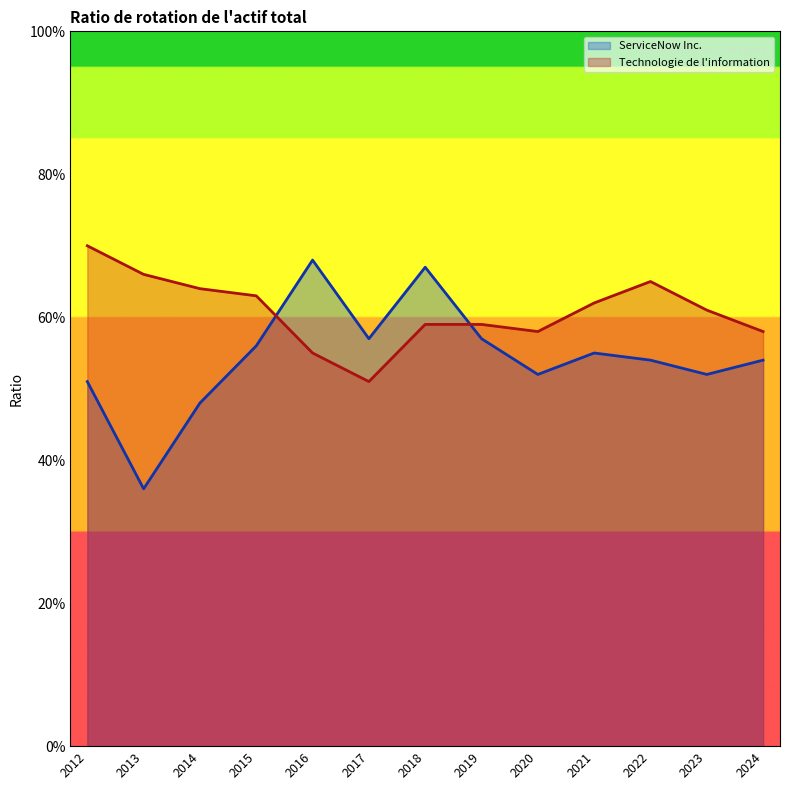

True or false: Technologie de l'information has more than 1 points higher than both neighbors.

False